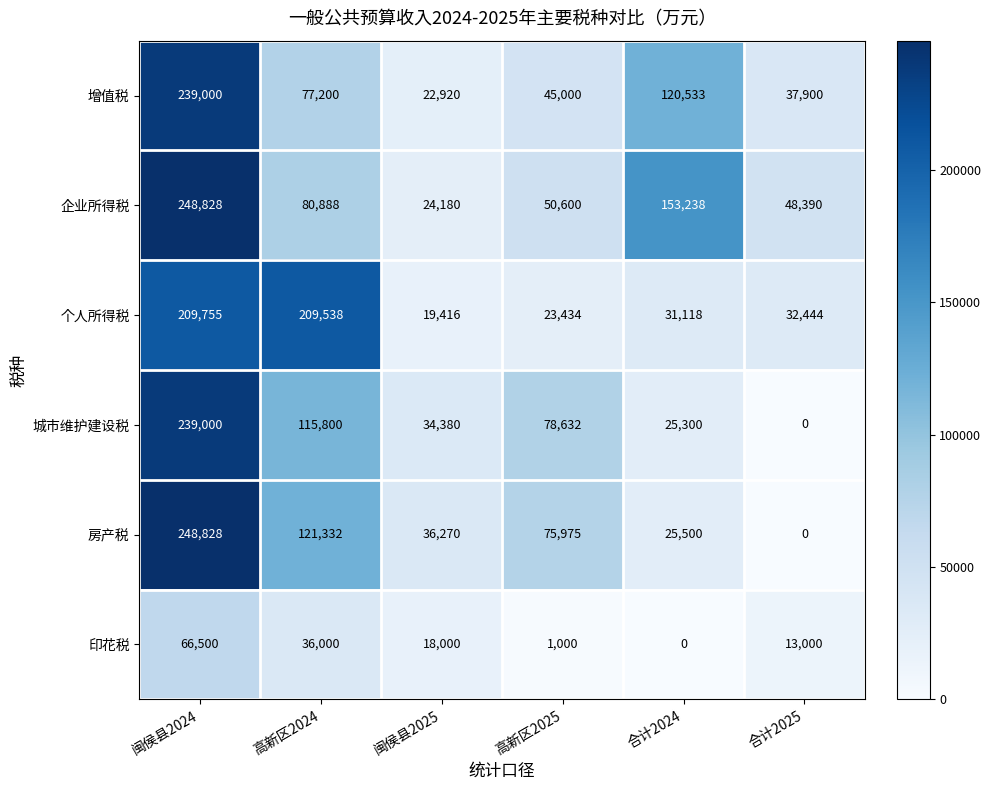

What is the sum of all 印花税 values?

134500